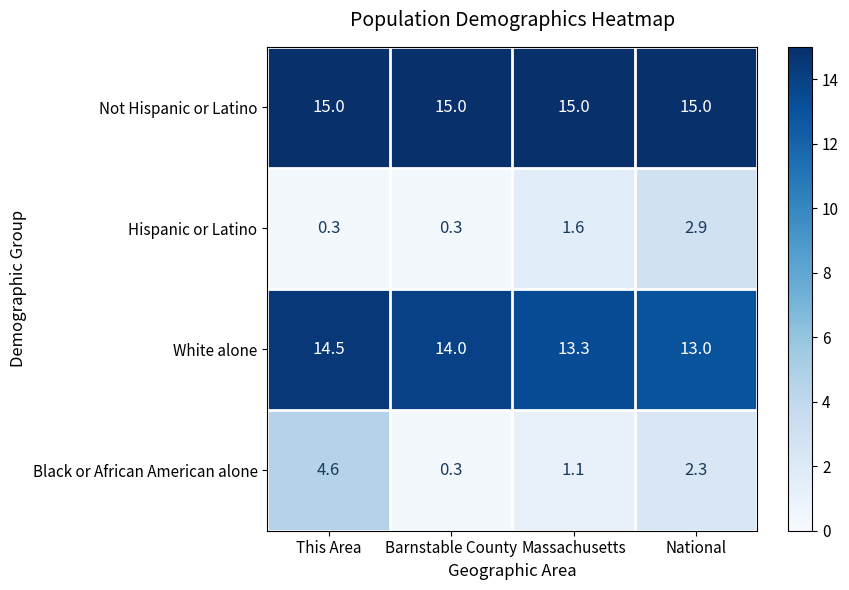

The White alone series shows 14.0 at Barnstable County. True or false?

True